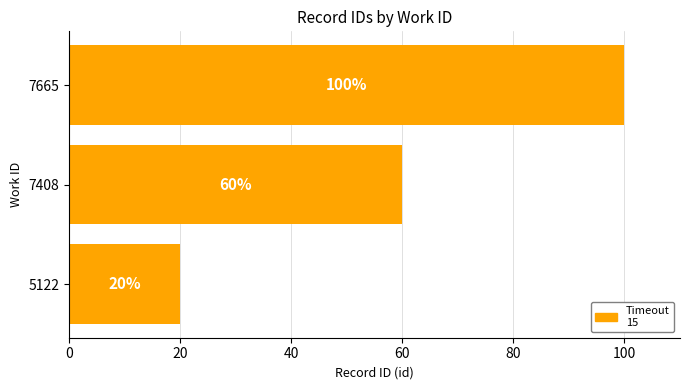

What is the ratio of the value at 5122 to the value at 7408?

0.3